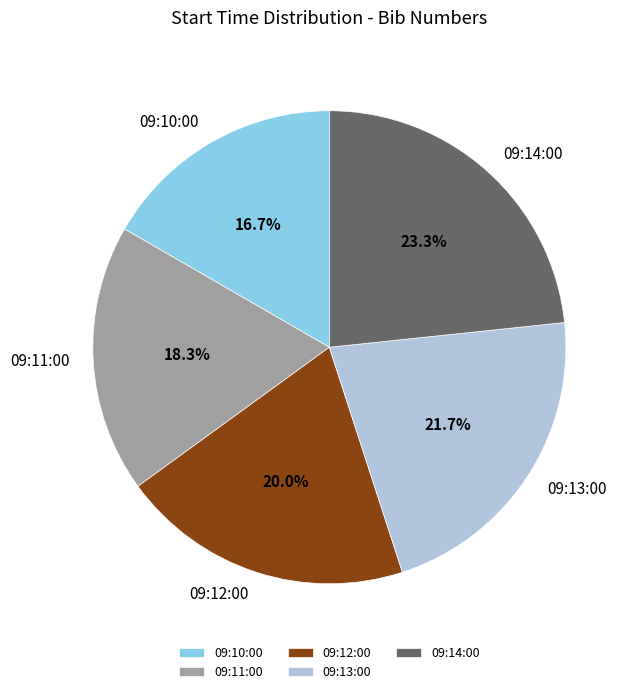

Does 09:10:00 account for over 50% of the chart?

No